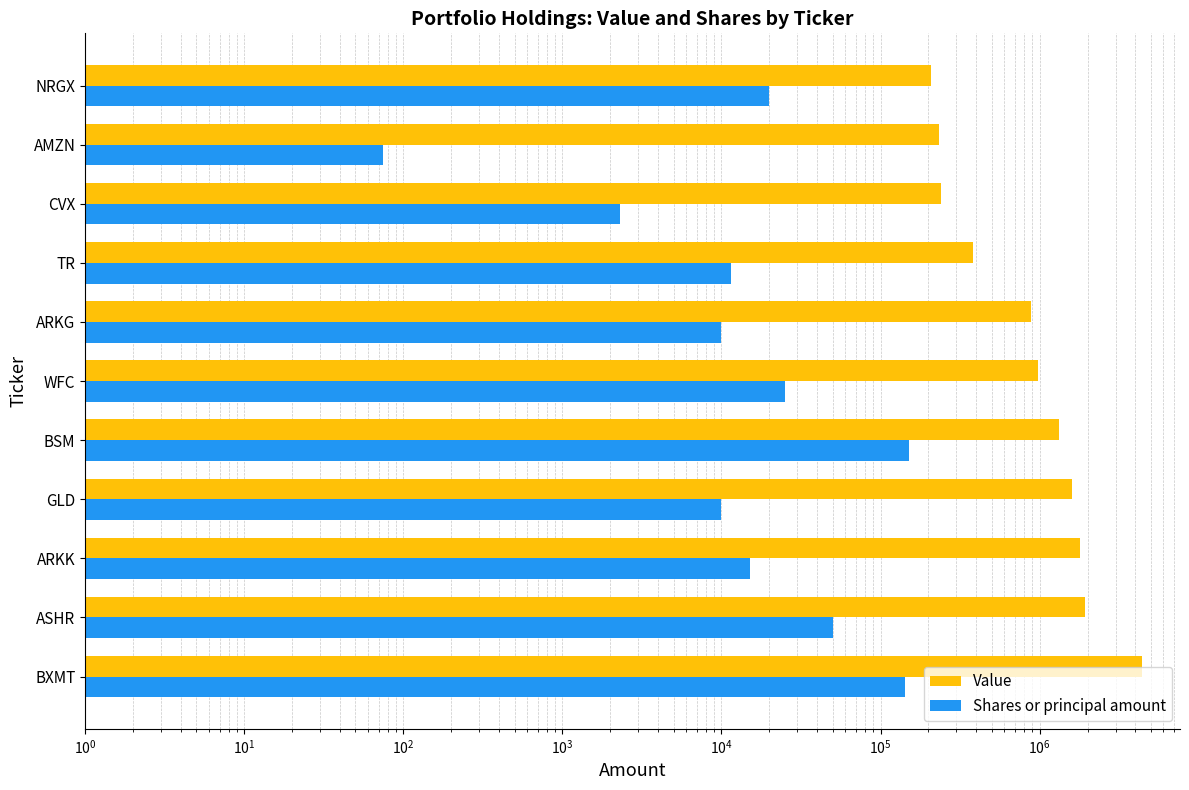

What is the difference between the second highest and minimum values in the Shares or principal amount series?

141924